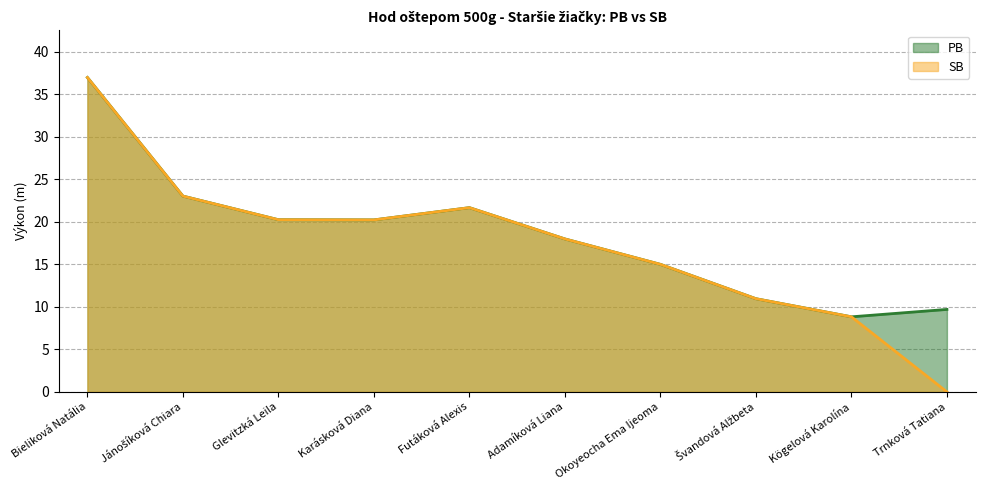

Reading left to right, list all the values displayed in this chart.

PB: 37.0	23.0	20.2	20.2	21.7	18.0	15.0	11.0	8.8	9.7
SB: 37.0	23.0	20.2	20.2	21.7	18.0	15.0	11.0	8.8	0.0